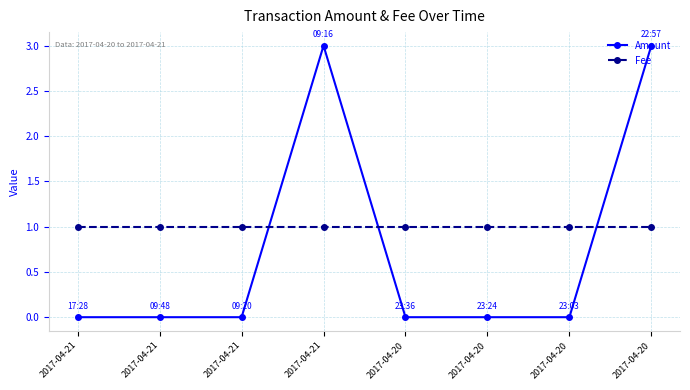

How many distinct data groups are displayed?

2